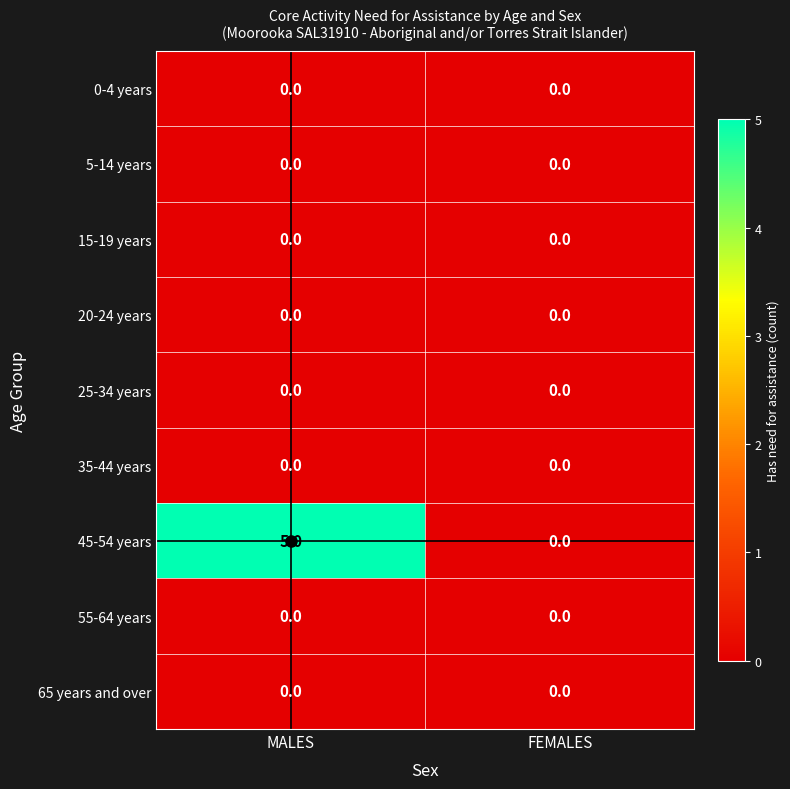

What is the spread (max minus min) of values at MALES?

5